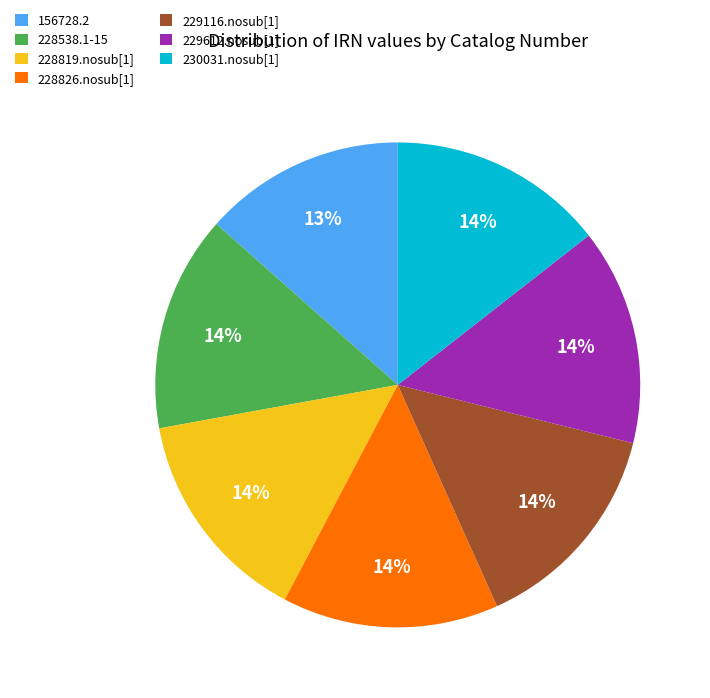

Combined, do 228826.nosub[1] and 229612.nosub[1] account for over 50%?

No